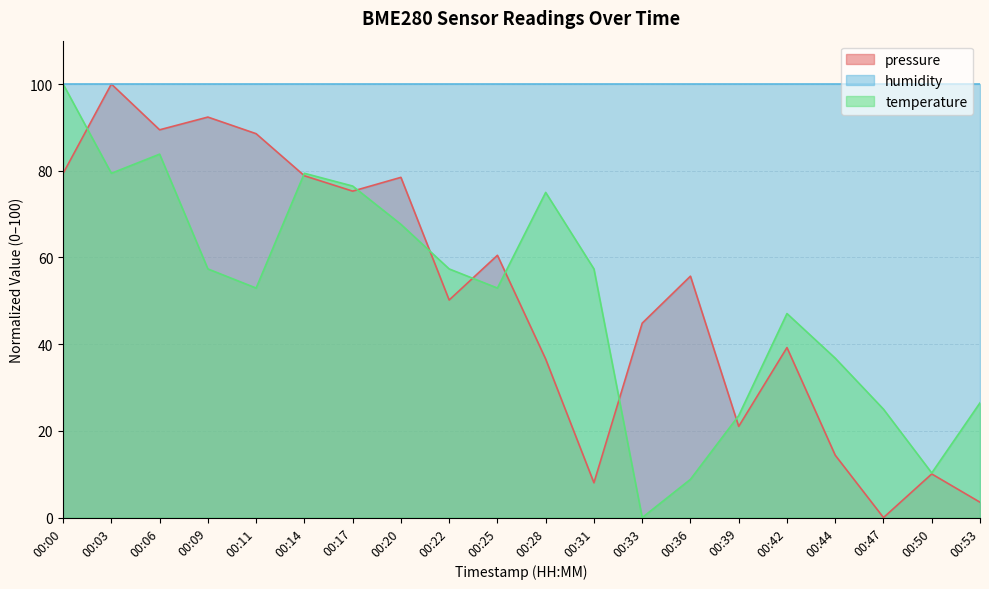

True or false: pressure has a value of 14.4 at 00:44.

True